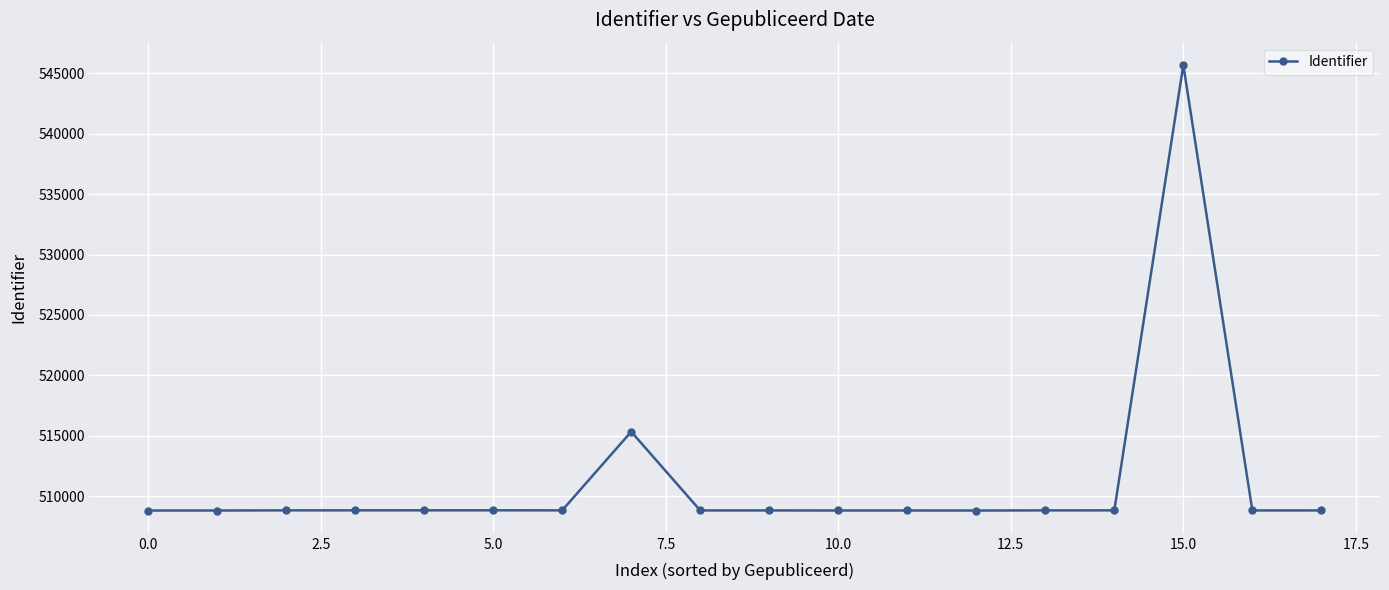

How many data points are less than 508813?

9